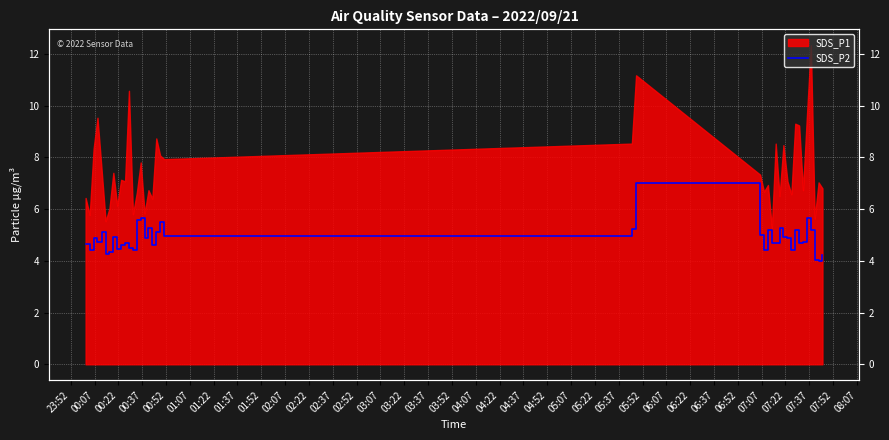

Where is the data nearest to the value 5?

05:37